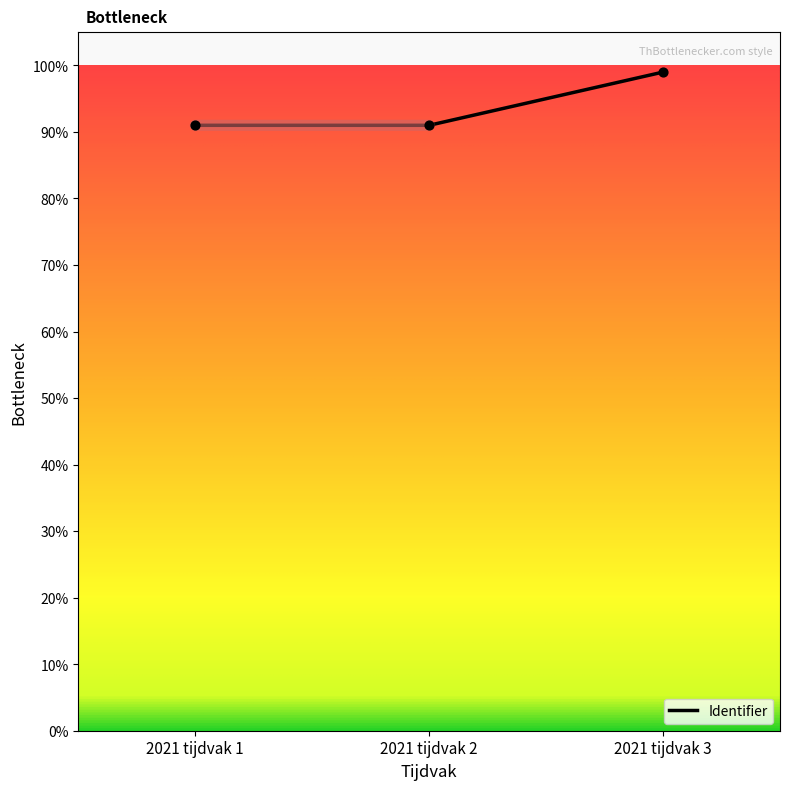

Does the chart have visible grid lines?

No